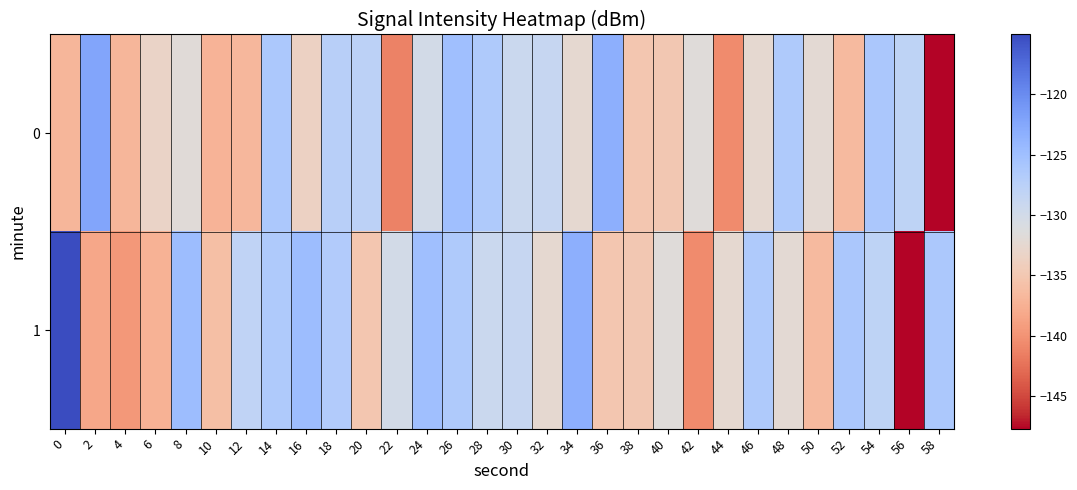

Which series has the largest range (max minus min)?

1